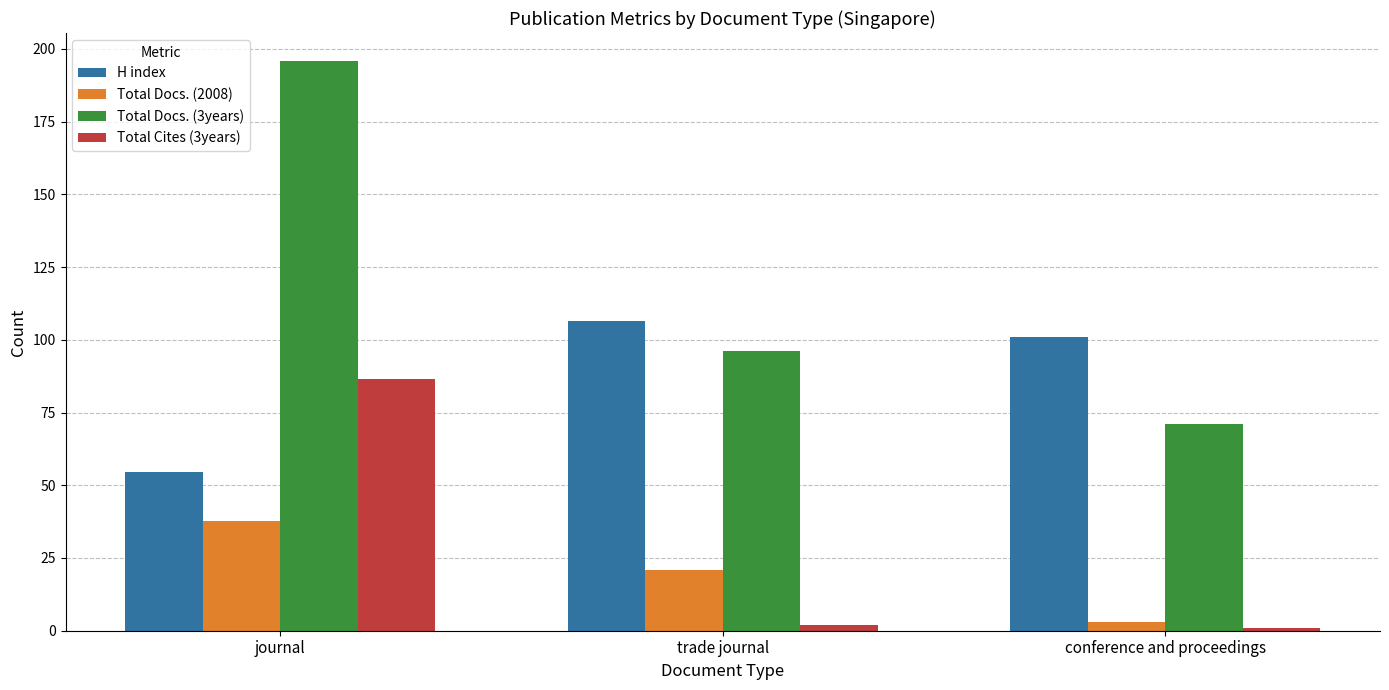

Where does the Total Docs. (2008) series first go above 21?

journal